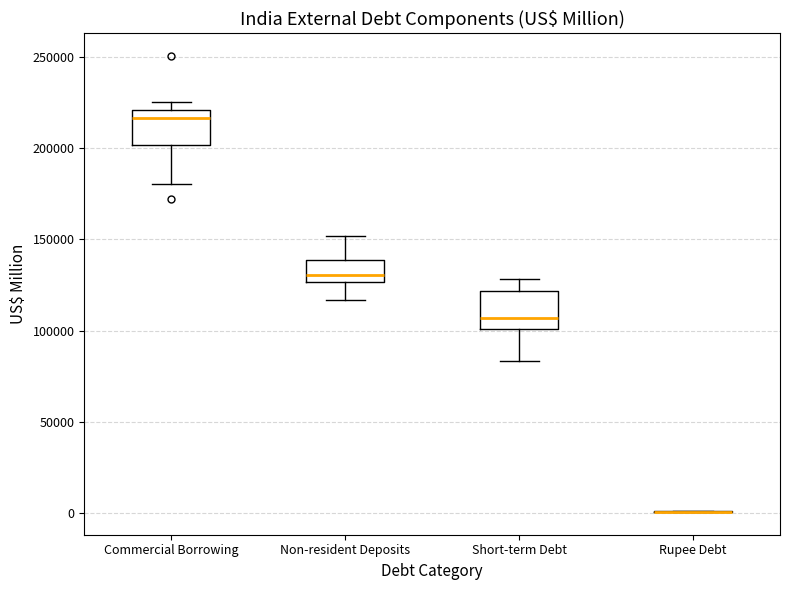

Reading left to right, read every box against the y-axis: the position of its median line, the range the box covers, and the ends of its whiskers. The values are not printed on the chart, so give them approximately, as read against the axis.

Commercial Borrowing: median 215000, box 200000 to 220000, whiskers 180000 to 225000
Non-resident Deposits: median 130000, box 125000 to 140000, whiskers 115000 to 150000
Short-term Debt: median 105000, box 100000 to 120000, whiskers 85000 to 130000
Rupee Debt: box collapsed to a line at 0, whiskers 0 to 0